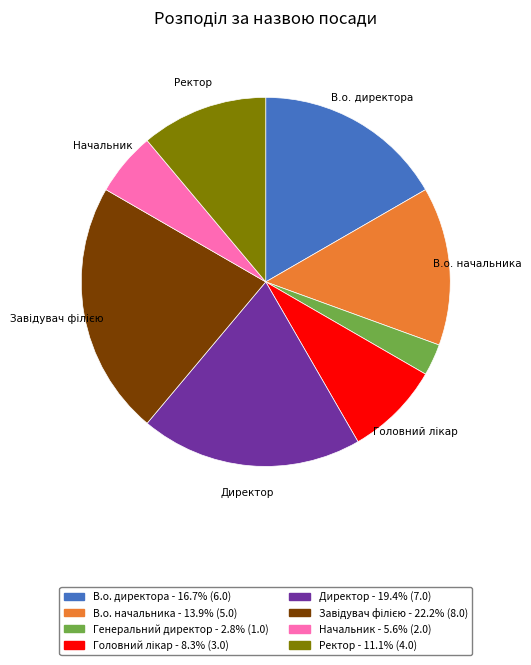

Is there any slice that represents more than half of the pie?

No